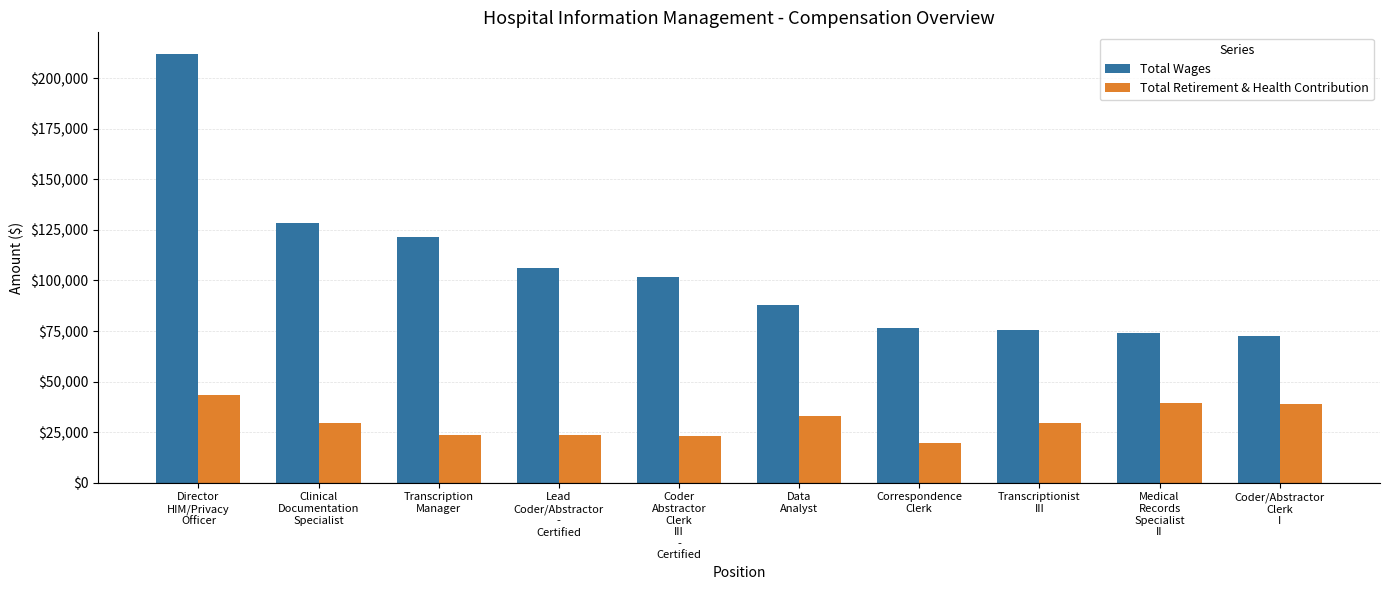

Which series has the largest range (max minus min)?

Total Wages